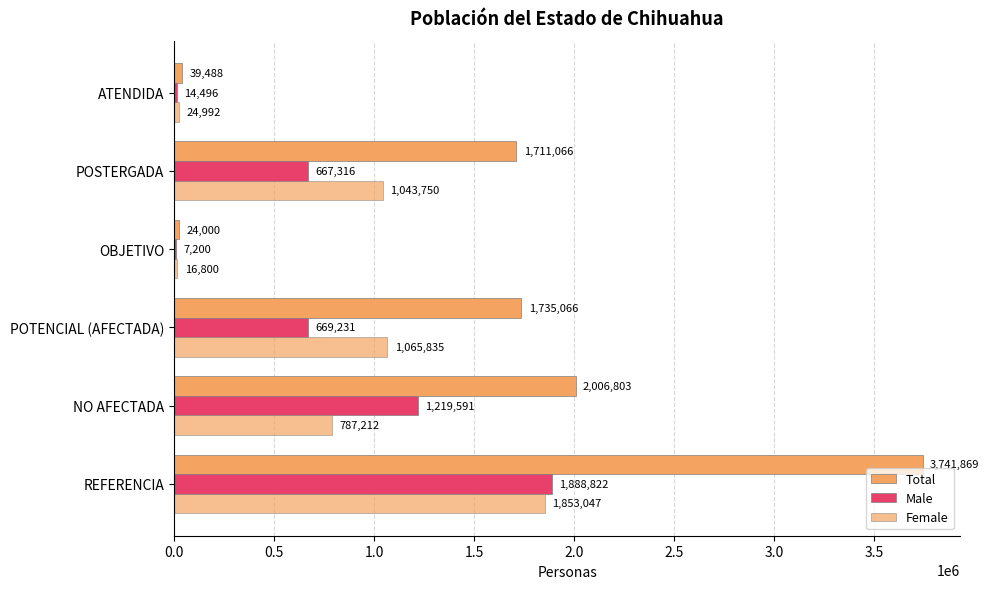

How many series are shown in this chart?

3